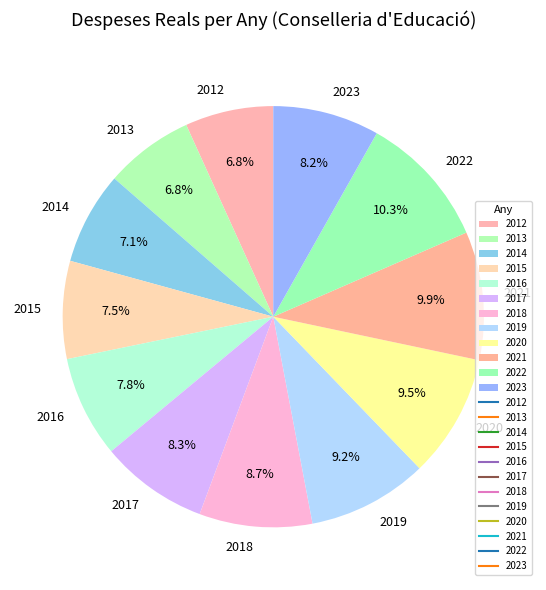

Combined, do 2013 and 2021 account for over 50%?

No